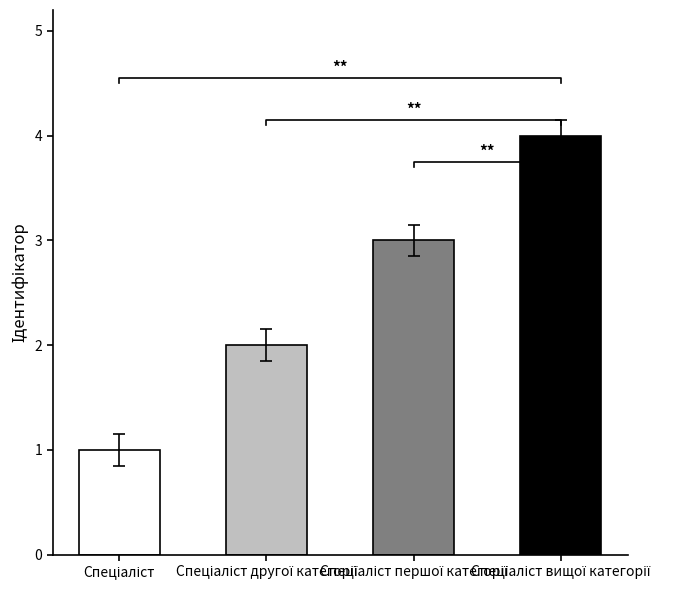

Approximately how many times larger is the value at Спеціаліст першої категорії compared to Спеціаліст вищої категорії?

0.8